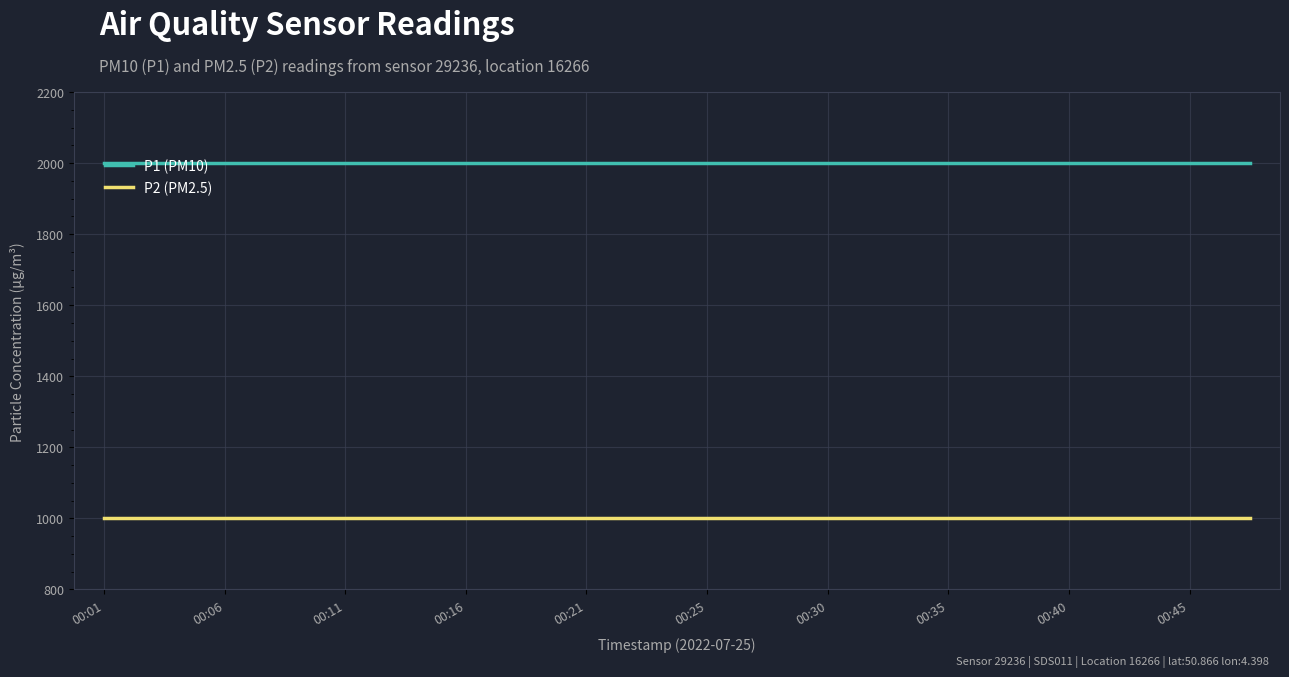

True or false: P1 (PM10) and P2 (PM2.5) cross at least once.

False